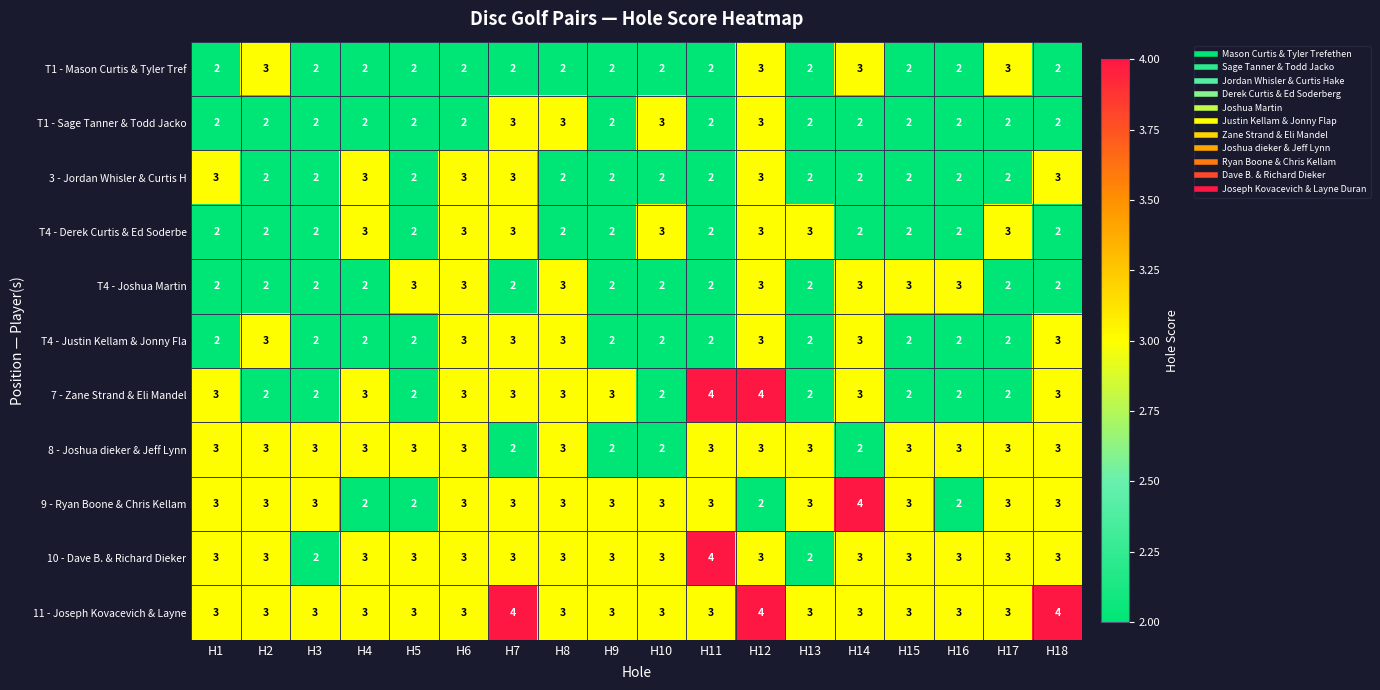

Is it true that T1 - Sage Tanner & Todd Jacko equals 4 at H2?

False